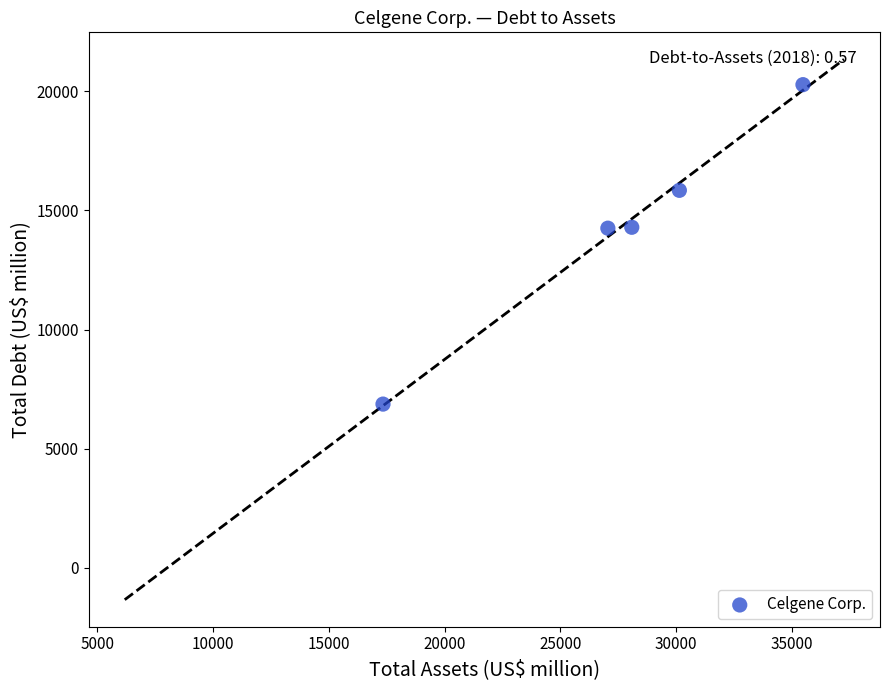

What is the range of X values (max minus min)?

18140